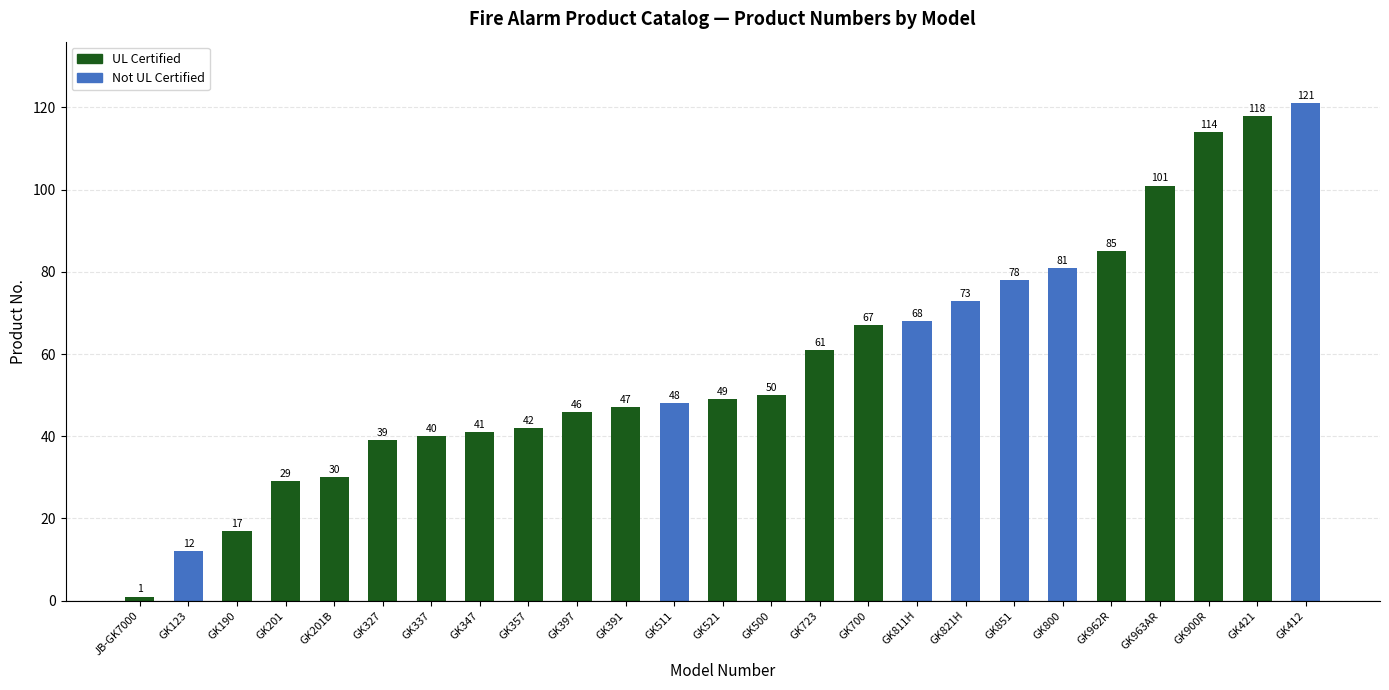

What is the difference between the maximum and minimum values?

120